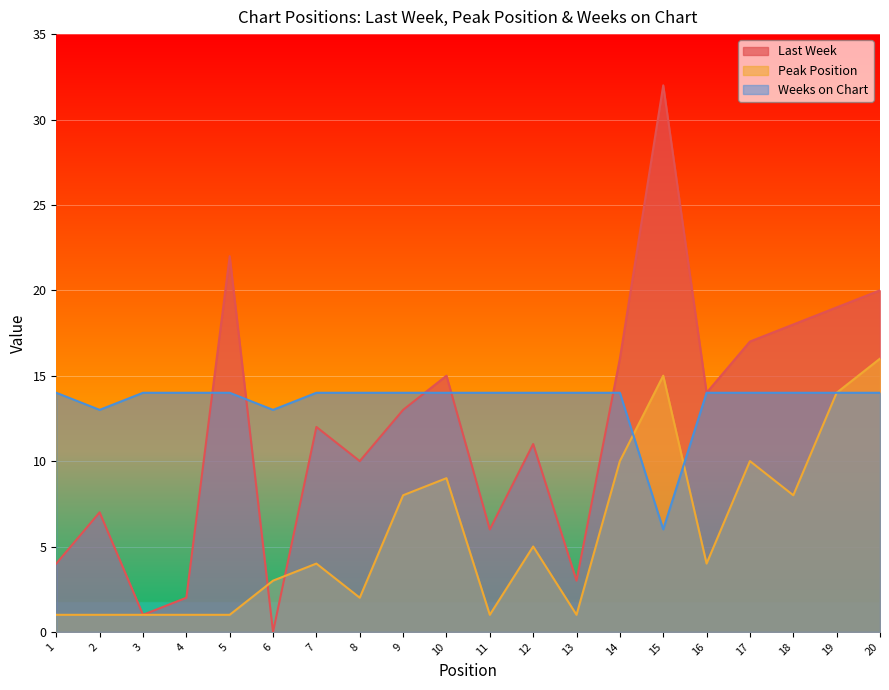

Where does the Peak Position series first go above 4?

9